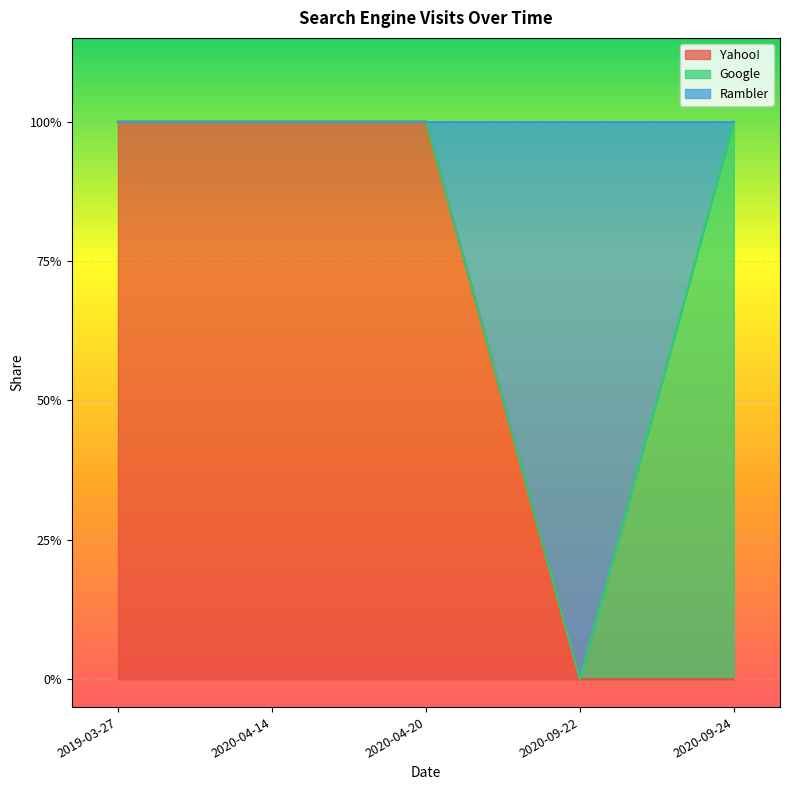

How many Rambler values are between 1 and 2?

4